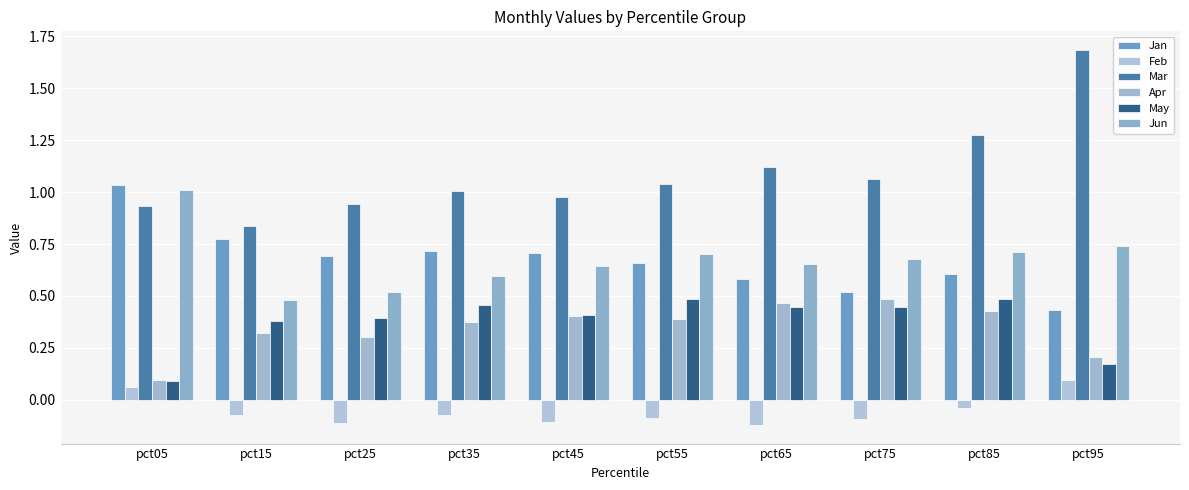

Count the number of categories in the chart.

10